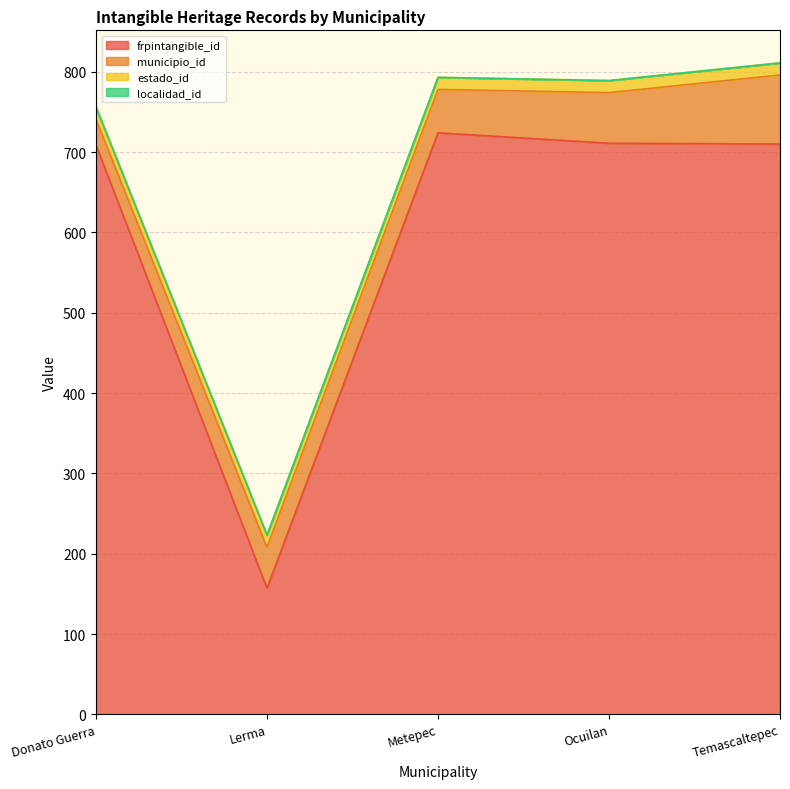

Read the frpintangible_id value at Donato Guerra, to the nearest 100.

700